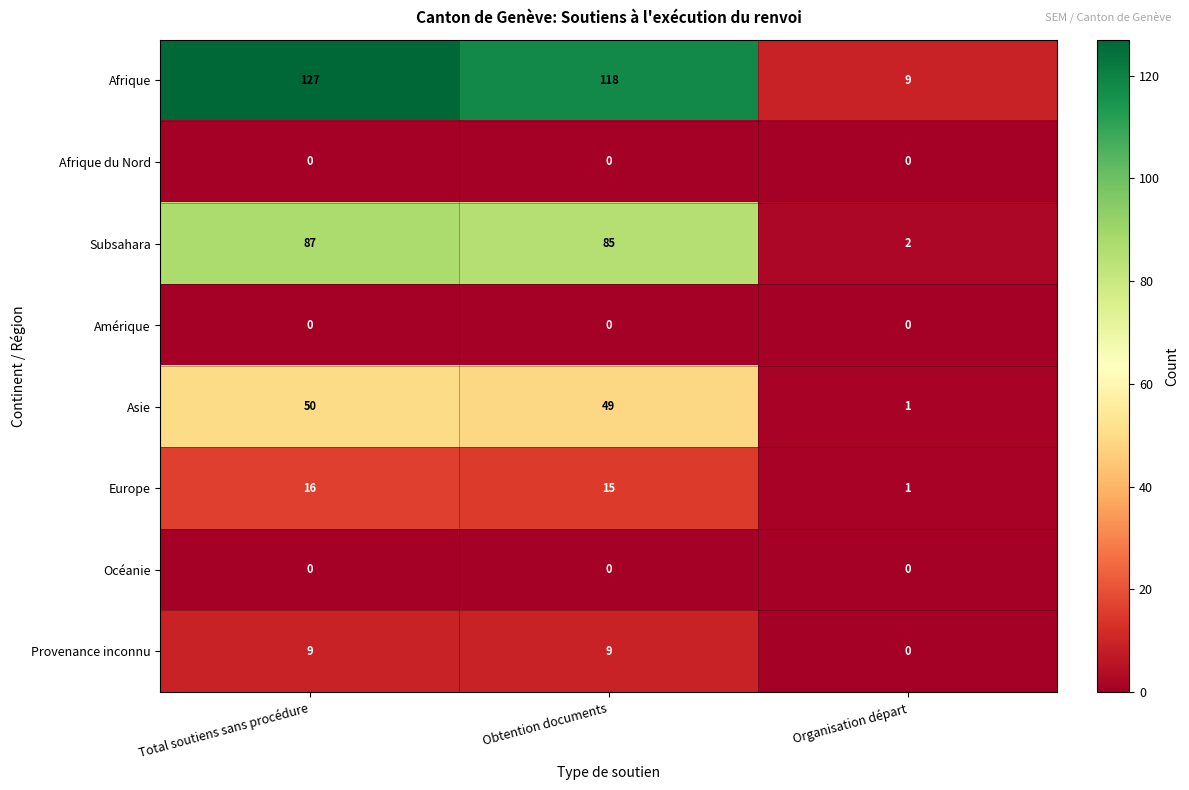

Reading left to right, list all the values displayed in this chart.

Afrique: 127	118	9
Afrique du Nord: 0	0	0
Subsahara: 87	85	2
Amérique: 0	0	0
Asie: 50	49	1
Europe: 16	15	1
Océanie: 0	0	0
Provenance inconnu: 9	9	0